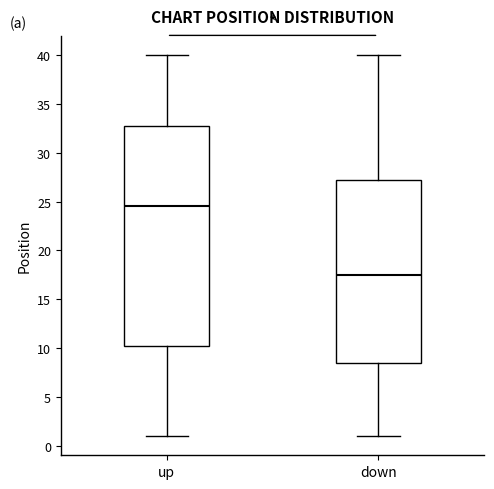

Reading left to right, transcribe this box plot: for each box, give where its median line is, the range the box spans, and where its two whiskers end, as read against the y-axis. The values are not printed on the chart, so give them approximately, as read against the axis.

up: median 24.5, box 10.5 to 33.0, whiskers 1.0 to 40.0
down: median 17.5, box 8.5 to 27.5, whiskers 1.0 to 40.0